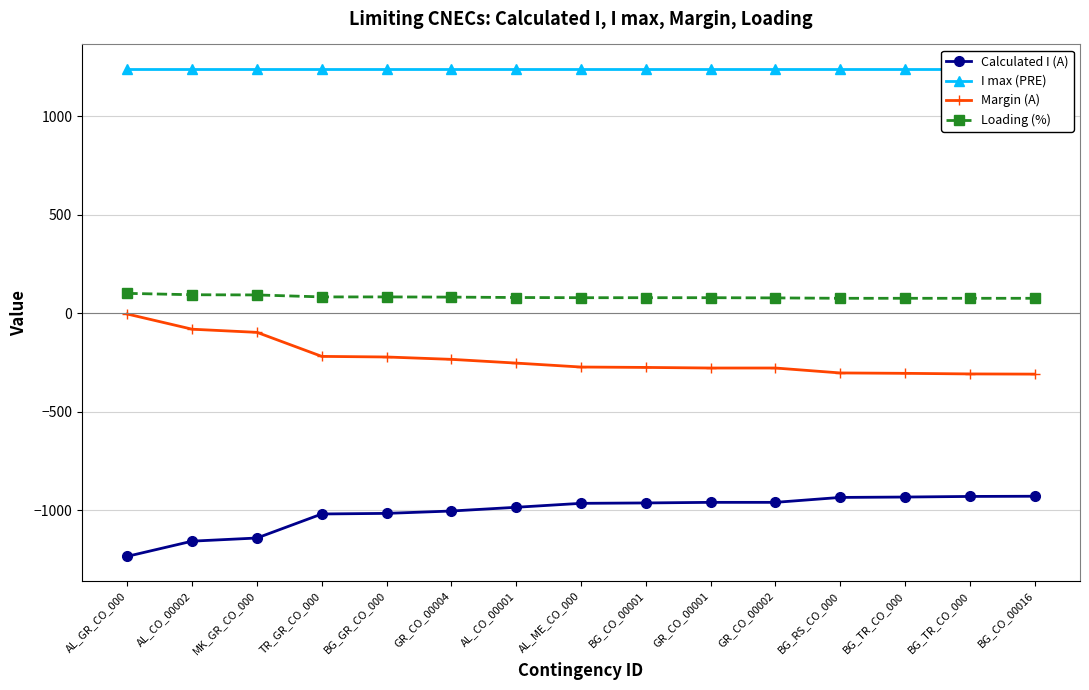

What is the sum of the Loading (%) values at GR_CO_00002 and BG_TR_CO_000?

152